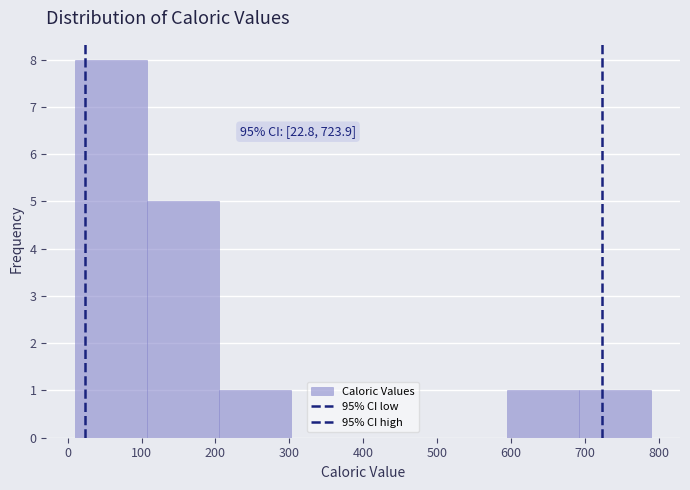

Over which range of the x-axis is the bar tallest?

10 to 110